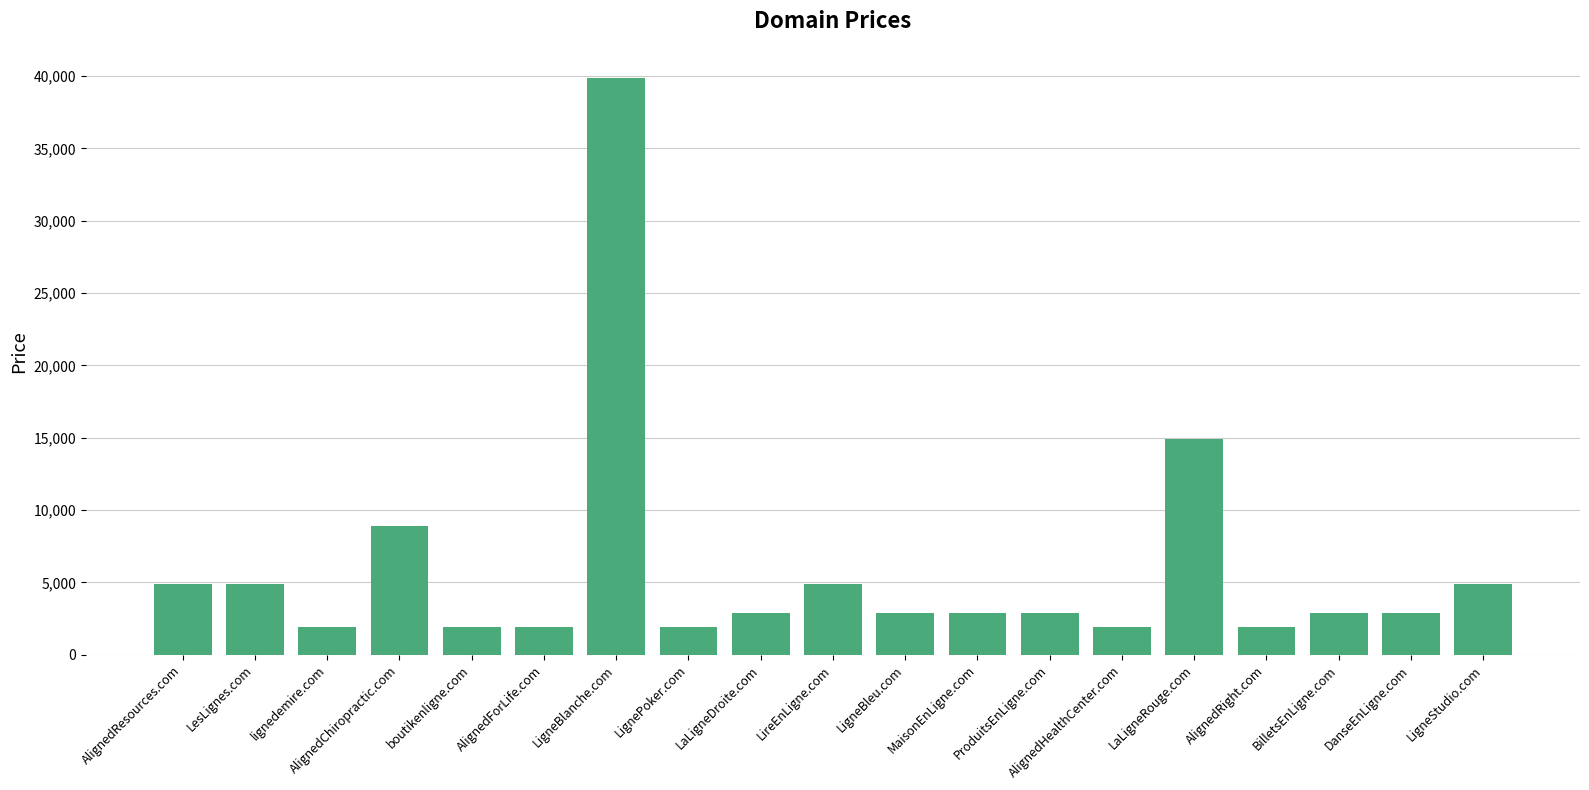

The value at AlignedChiropractic.com is 5692. True or false?

False